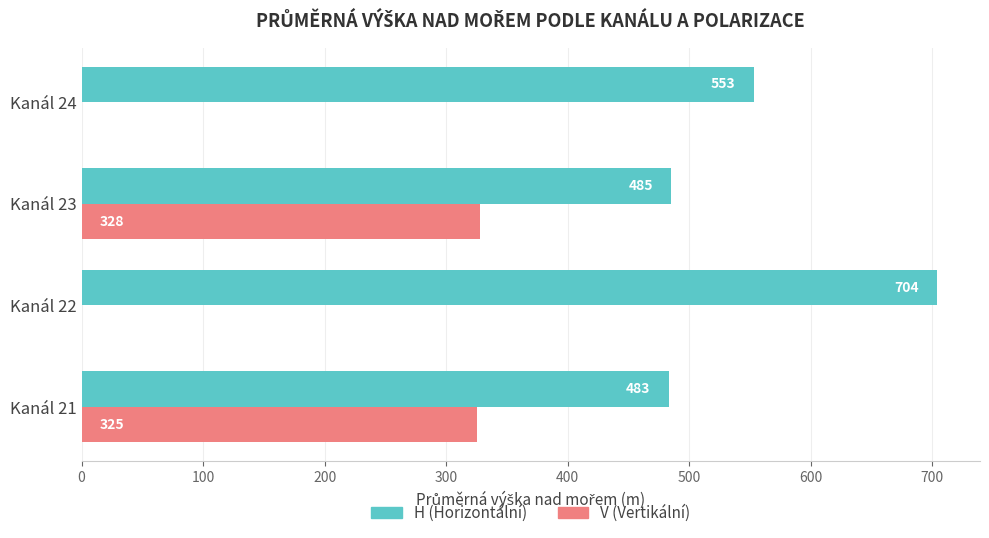

Which series changed the most between Kanál 21 and Kanál 23?

V (Vertikální)